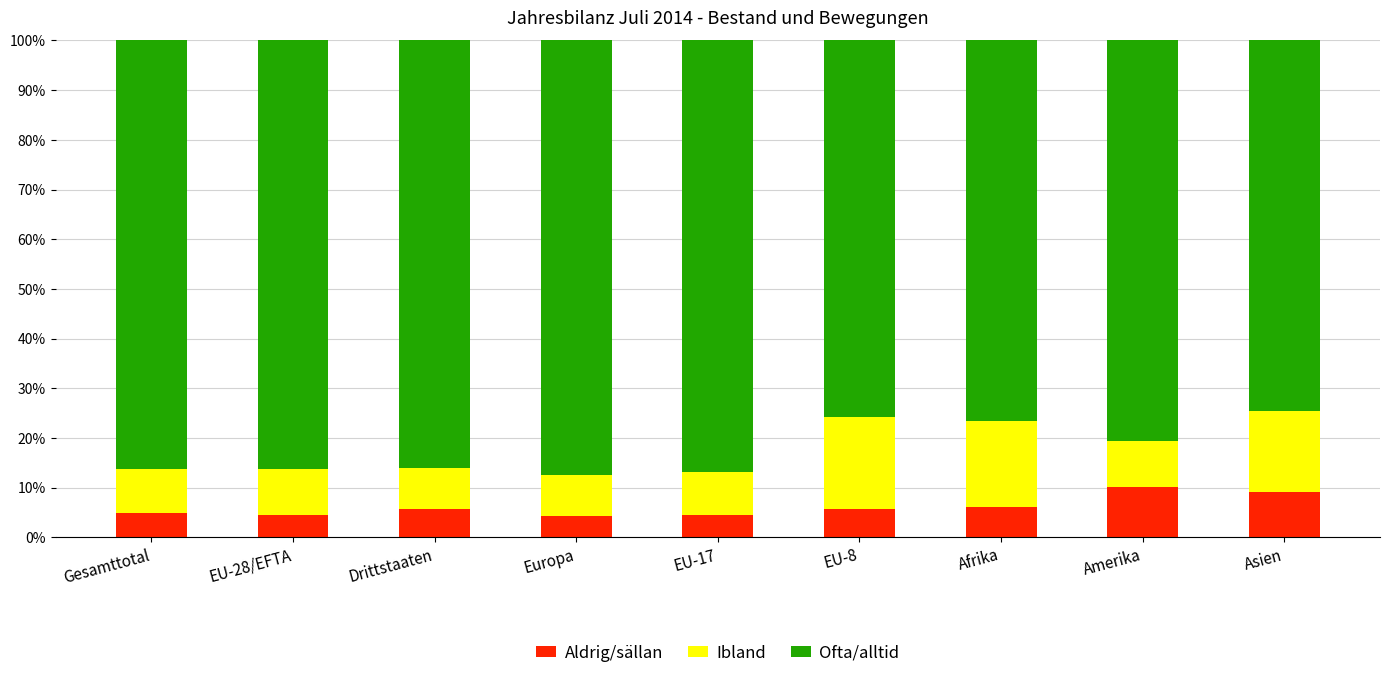

The value of Aldrig/sällan at Amerika is 2.1. True or false?

False